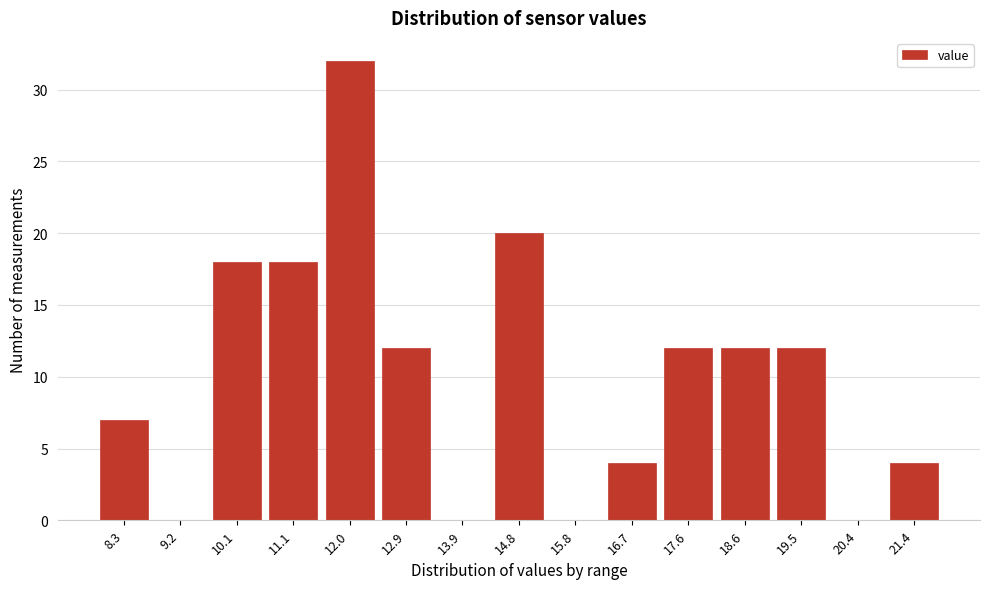

Reading right to left, transcribe all the data shown in this chart.

21.4=4	20.4=0	19.5=12	18.6=12	17.6=12	16.7=4	15.8=0	14.8=20	13.9=0	12.9=12	12.0=32	11.1=18	10.1=18	9.2=0	8.3=7